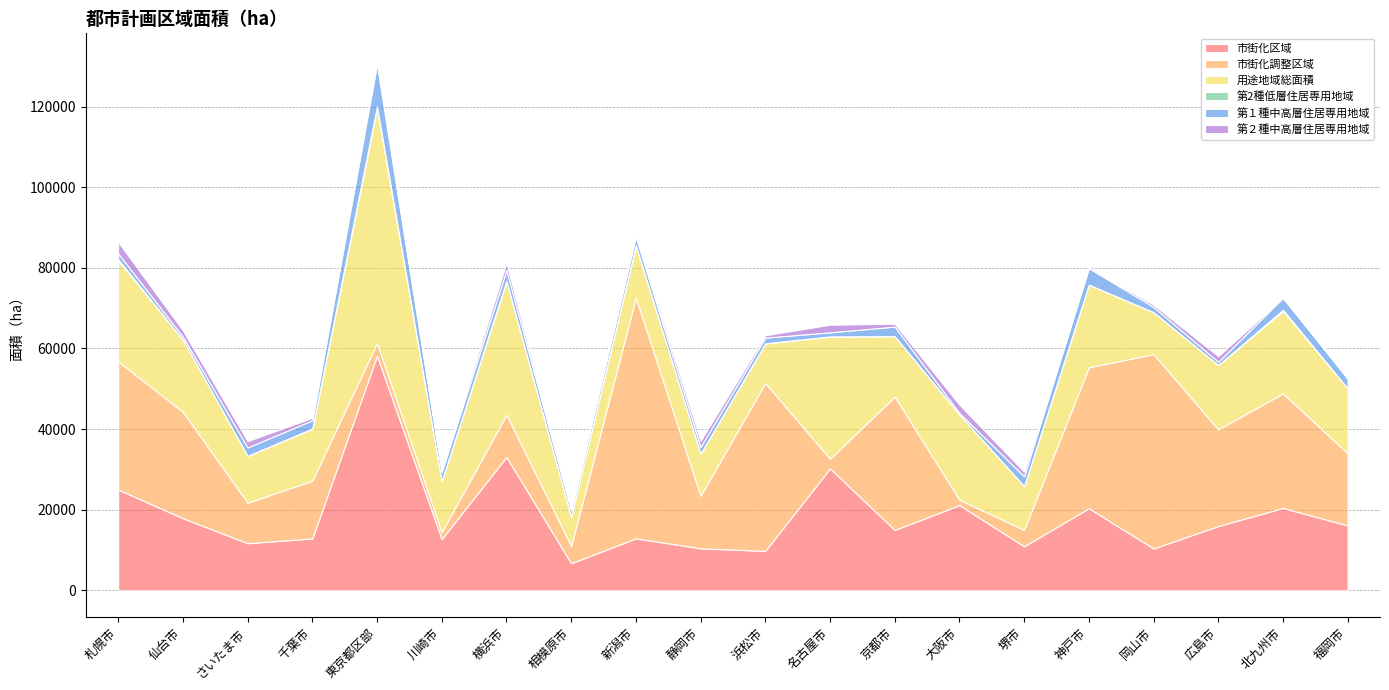

Rank the series at 福岡市 from lowest to highest value.

第2種低層住居専用地域, 第２種中高層住居専用地域, 第１種中高層住居専用地域, 市街化区域, 用途地域総面積, 市街化調整区域